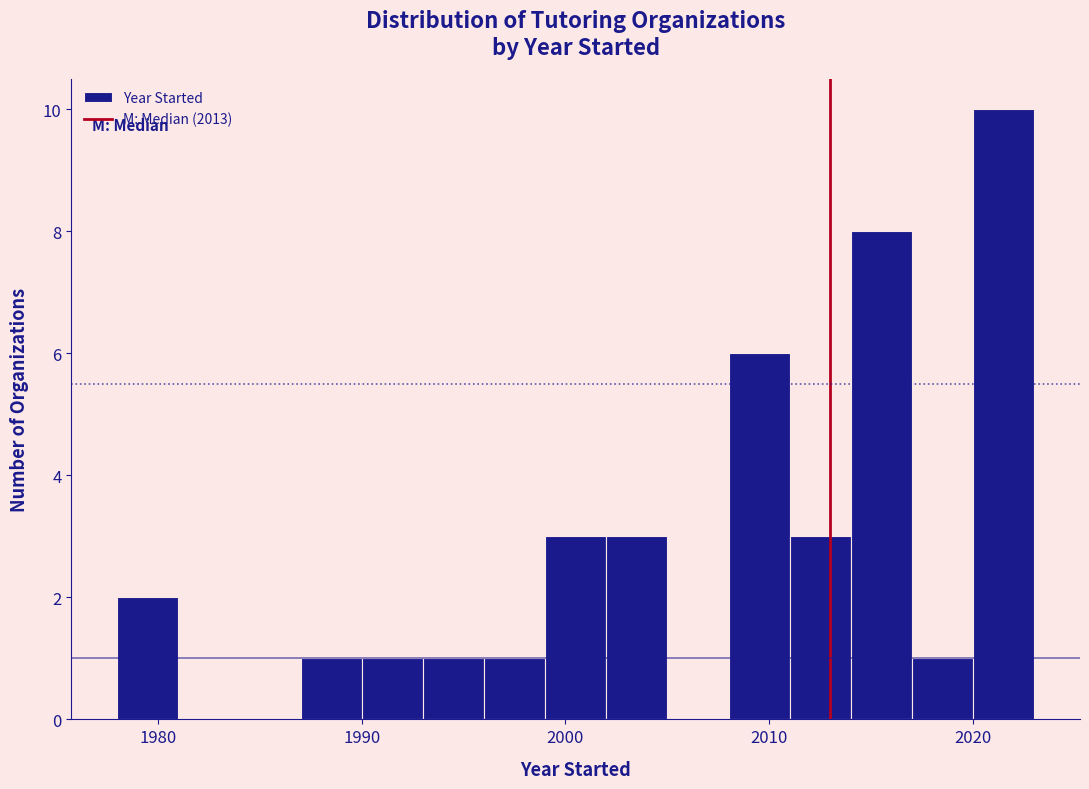

Read against the x-axis, roughly where is the centre of the tallest bar?

2022